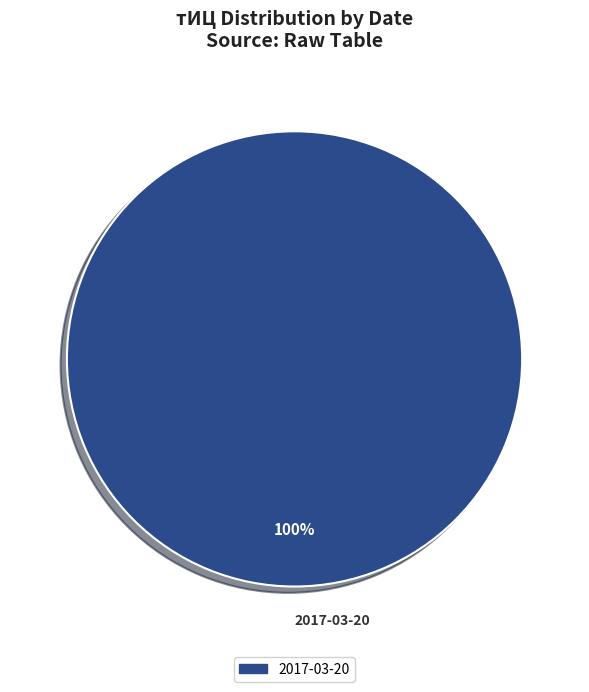

Rank the categories by value from lowest to highest.

2017-03-20